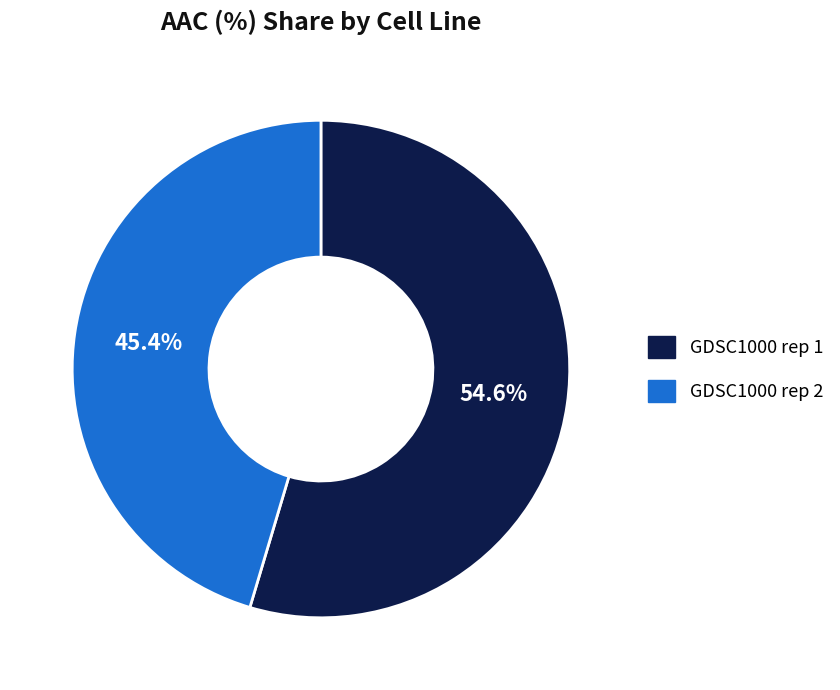

Which slice is the smallest?

GDSC1000 rep 2